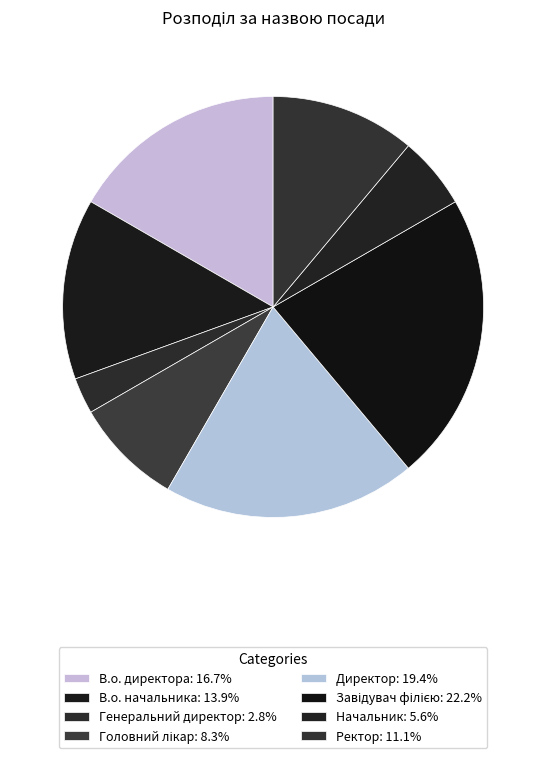

What portion of the pie excludes Директор?

80.6%